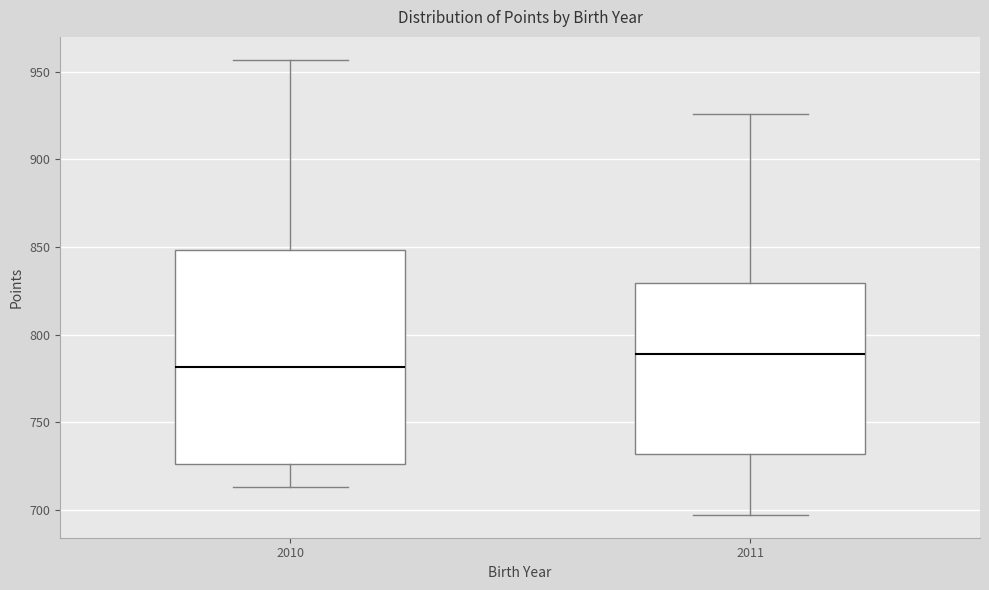

Where does the lower whisker of the box at x = 2011 end on the y-axis? The values are not printed on the chart, so give them approximately, as read against the axis.

695